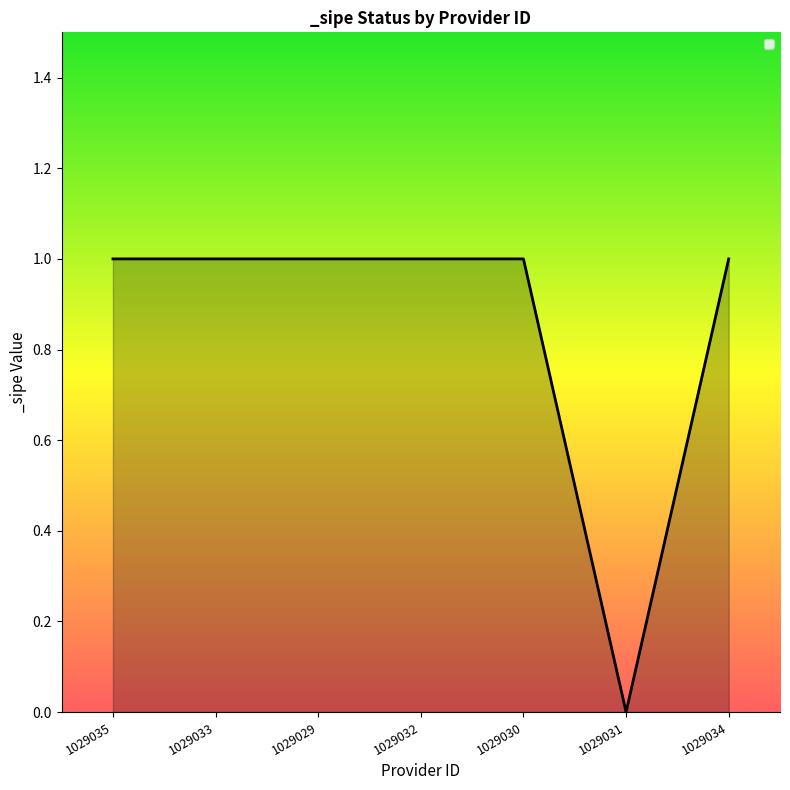

Which category has the lowest value across all series?

1029031